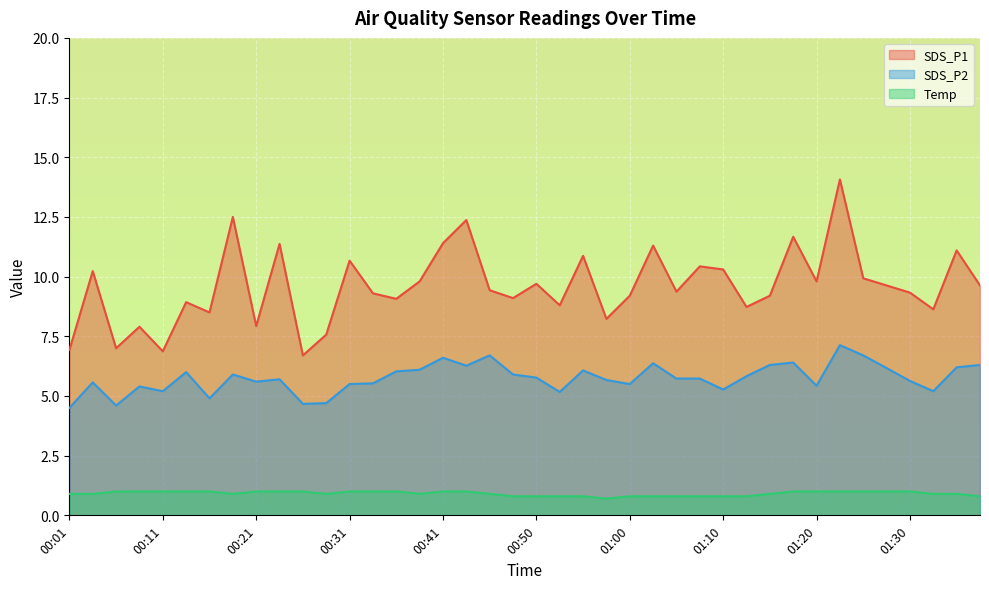

Which series has the largest total across all categories?

SDS_P1